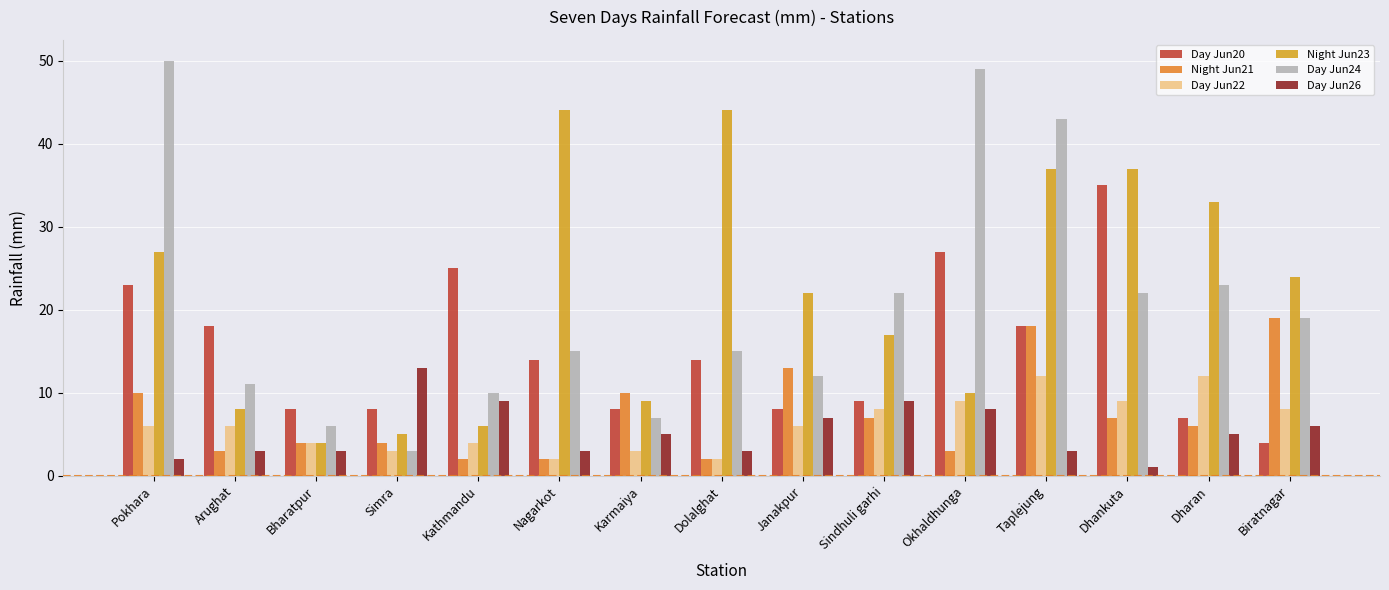

What is the lowest value of the Day Jun20 series?

4